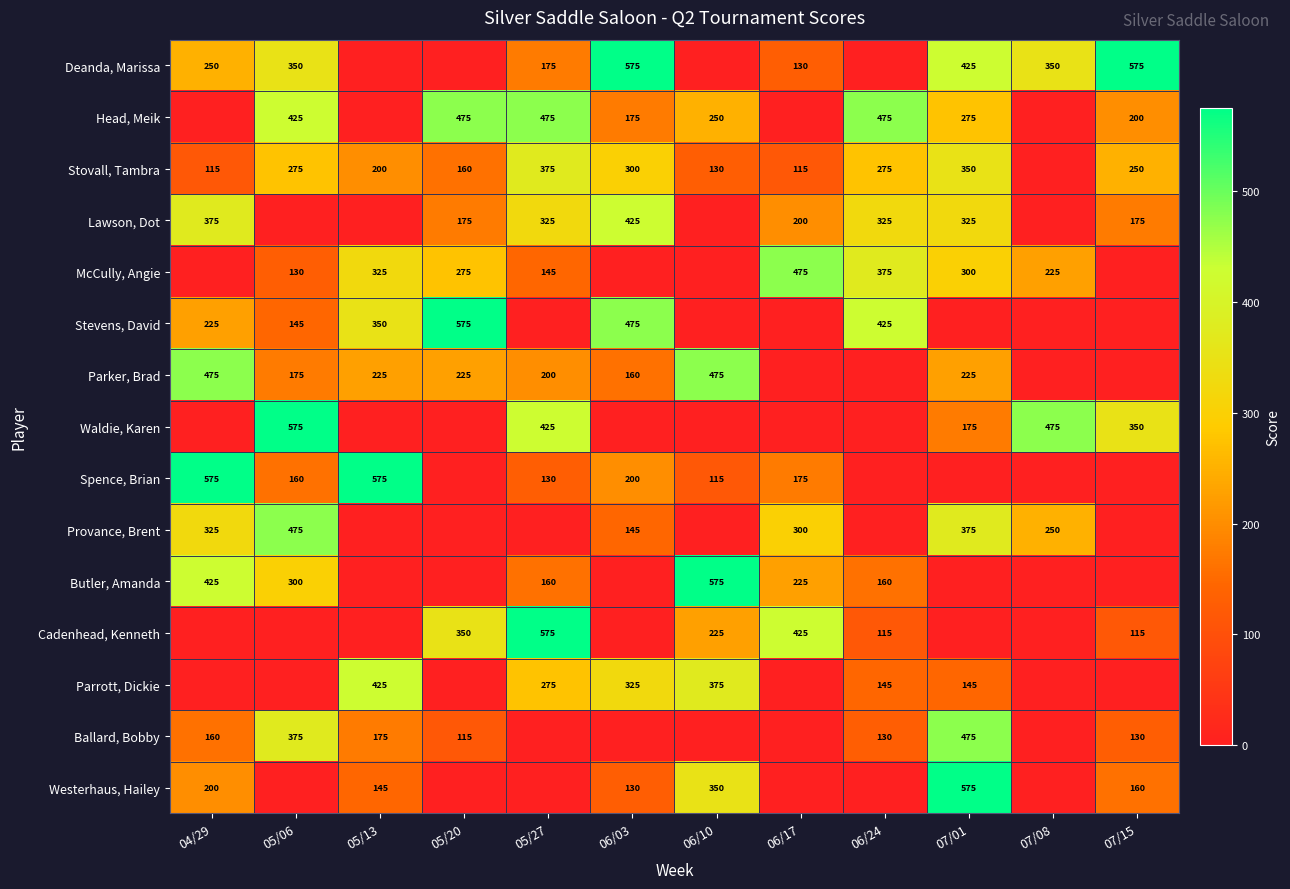

What is the sum of the Ballard, Bobby values at 07/01 and 05/20?

590